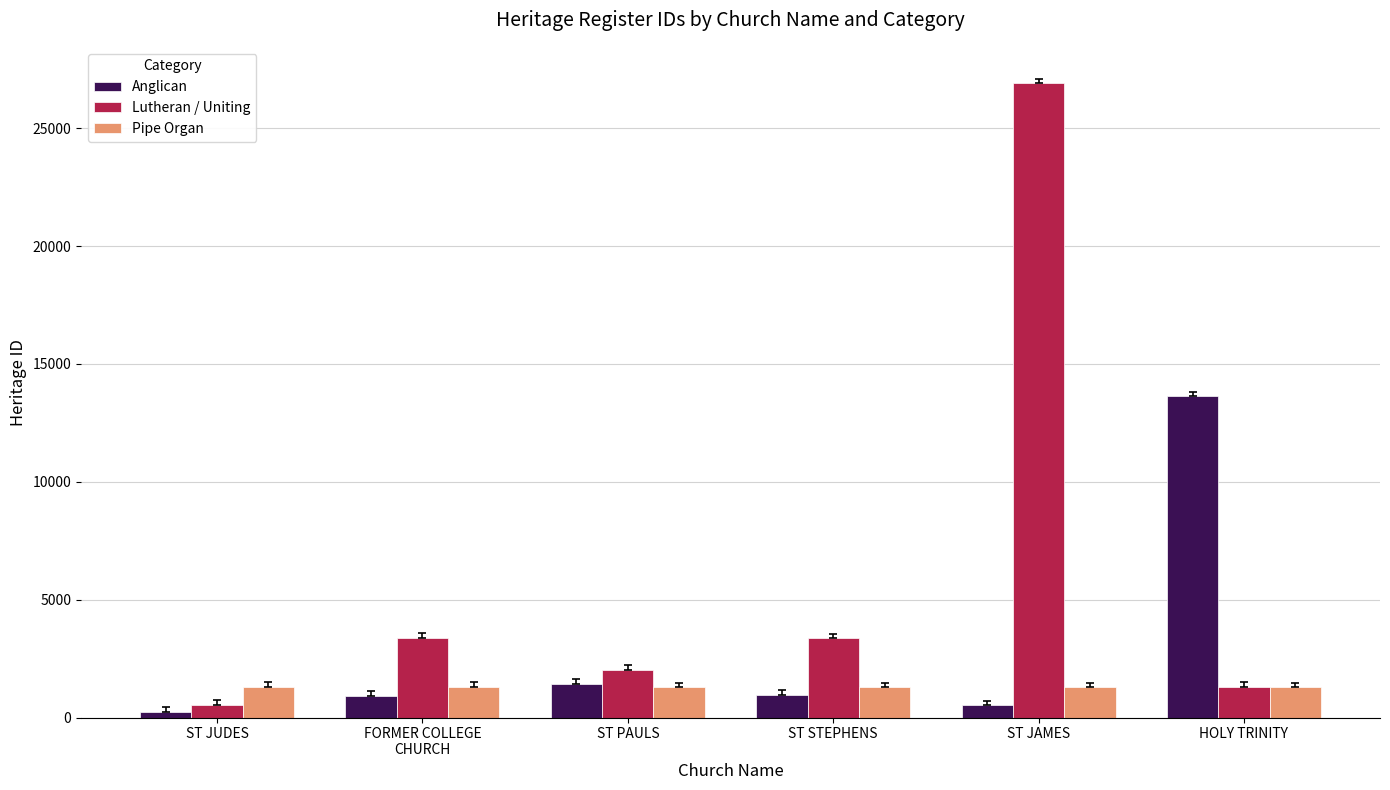

What is the average value of the Lutheran / Uniting series?

6247